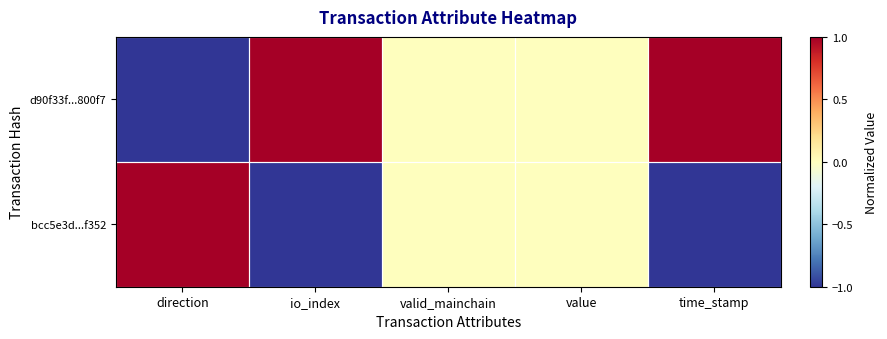

What is the smallest value displayed?

-1